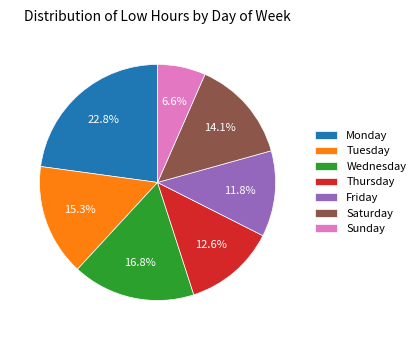

What is the largest slice in the pie chart?

Monday